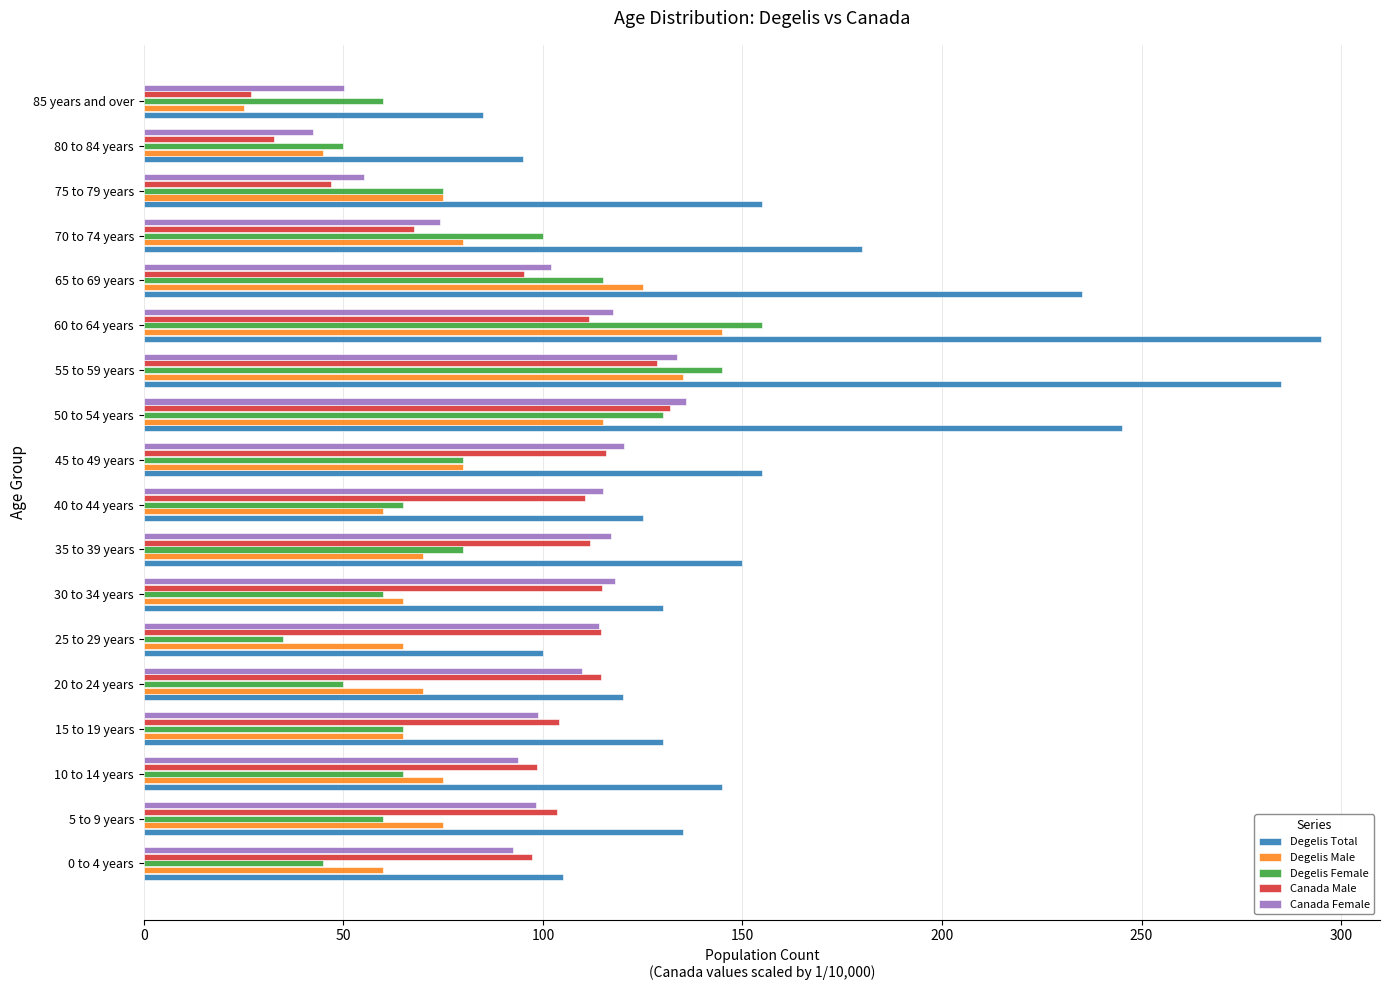

Which series changed the most between 15 to 19 years and 55 to 59 years?

Degelis Total